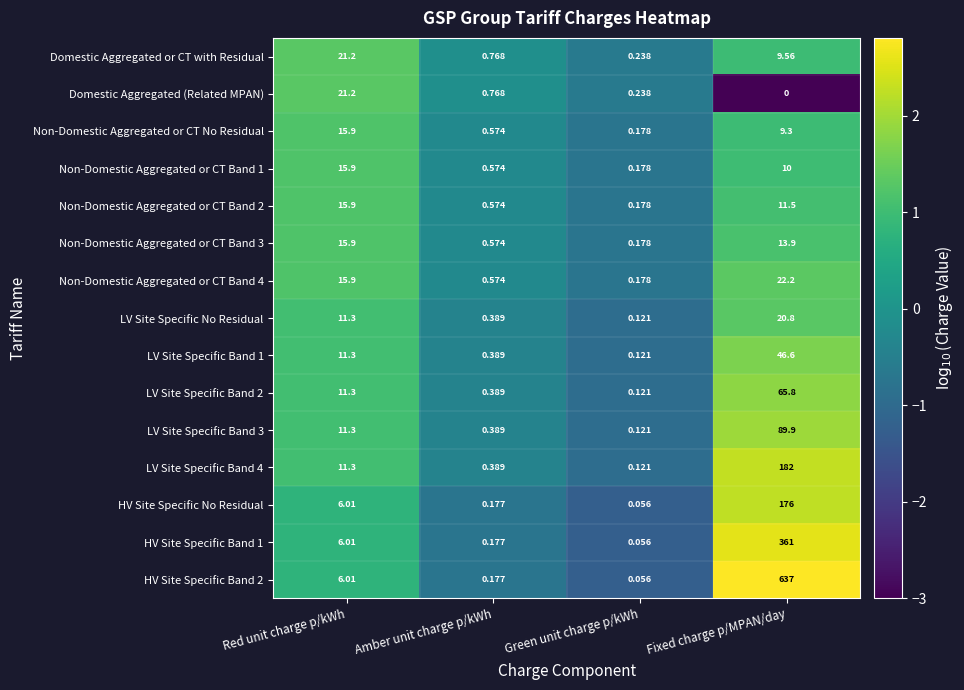

At which label is HV Site Specific No Residual closest to 88?

Red unit charge p/kWh